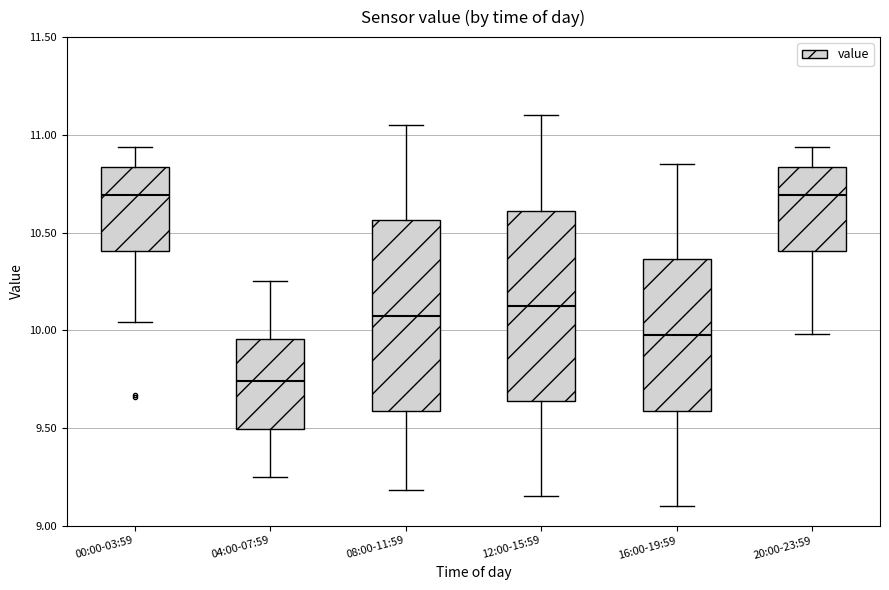

Which box's median line is the lowest?

04:00-07:59